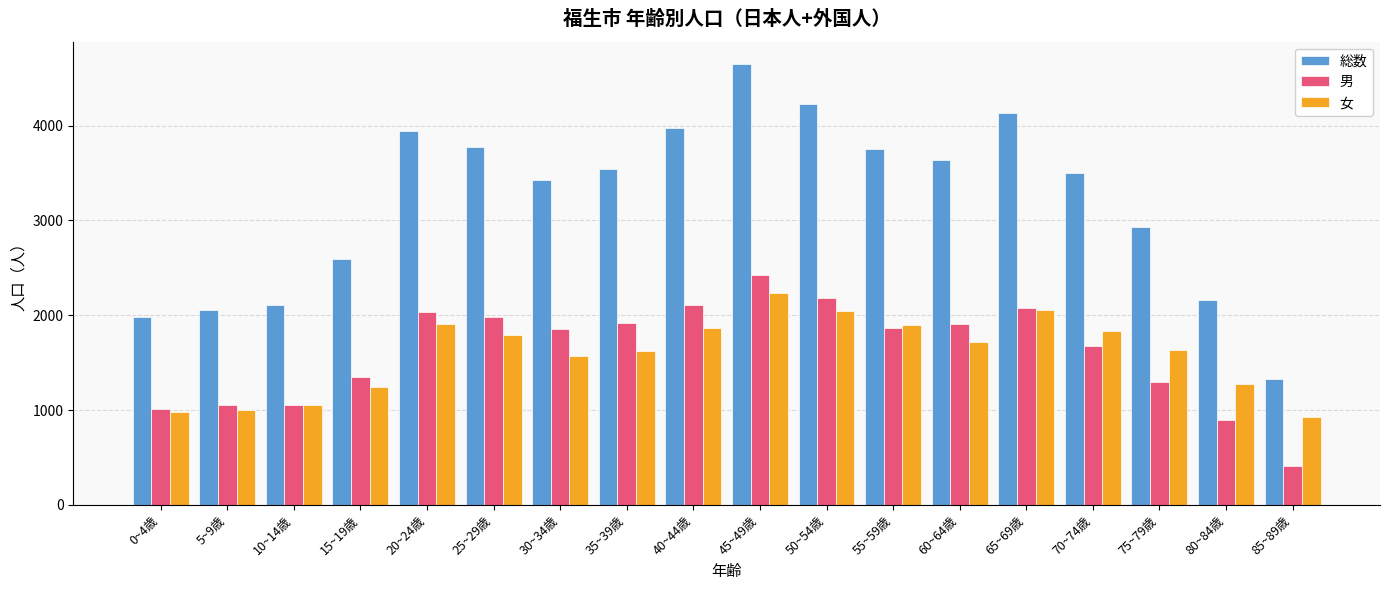

What value does the 総数 series have at 50~54歳, to the nearest 10?

4220